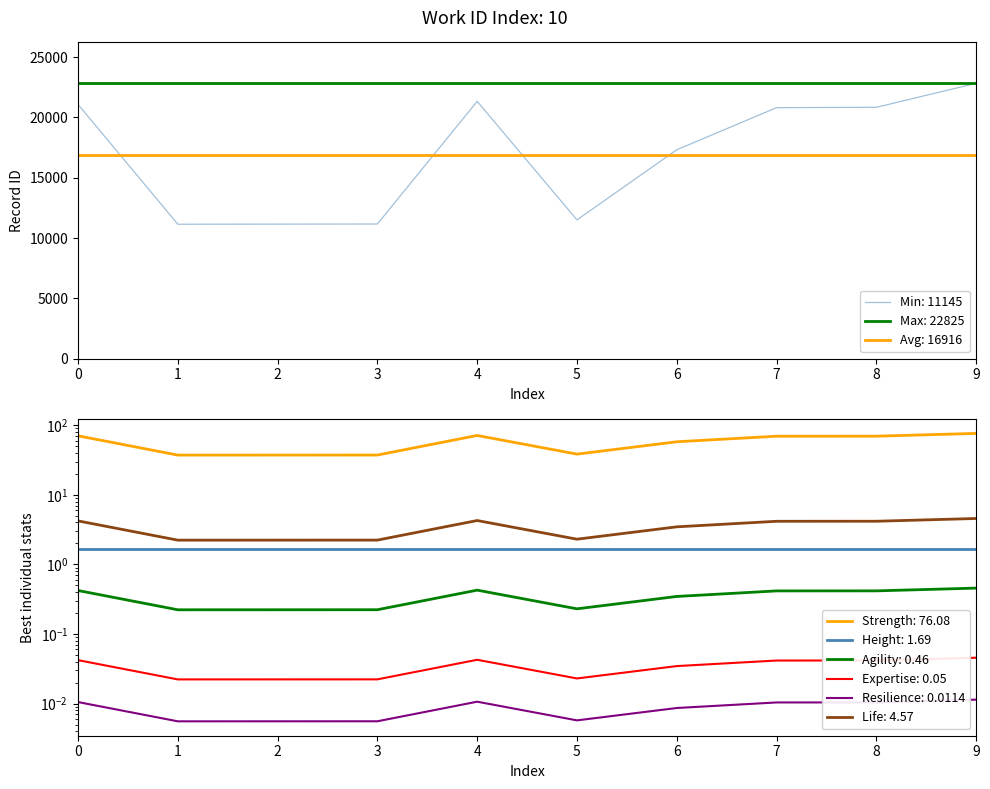

True or false: Avg: 16916 and Max: 22825 intersect in this chart.

False